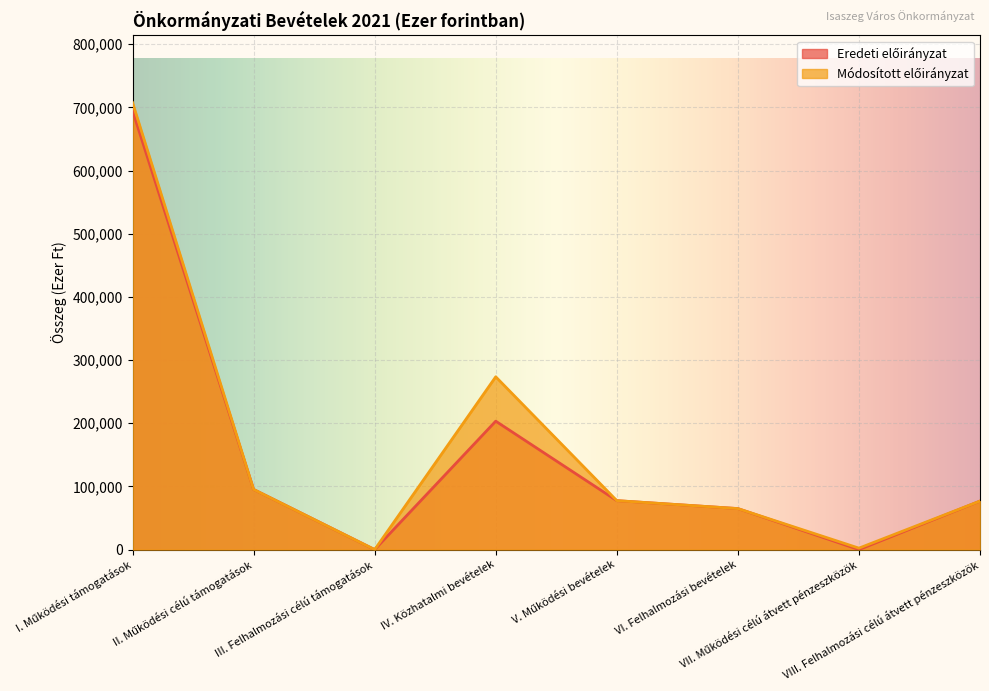

True or false: Eredeti előirányzat and Módosított előirányzat cross at least once.

False